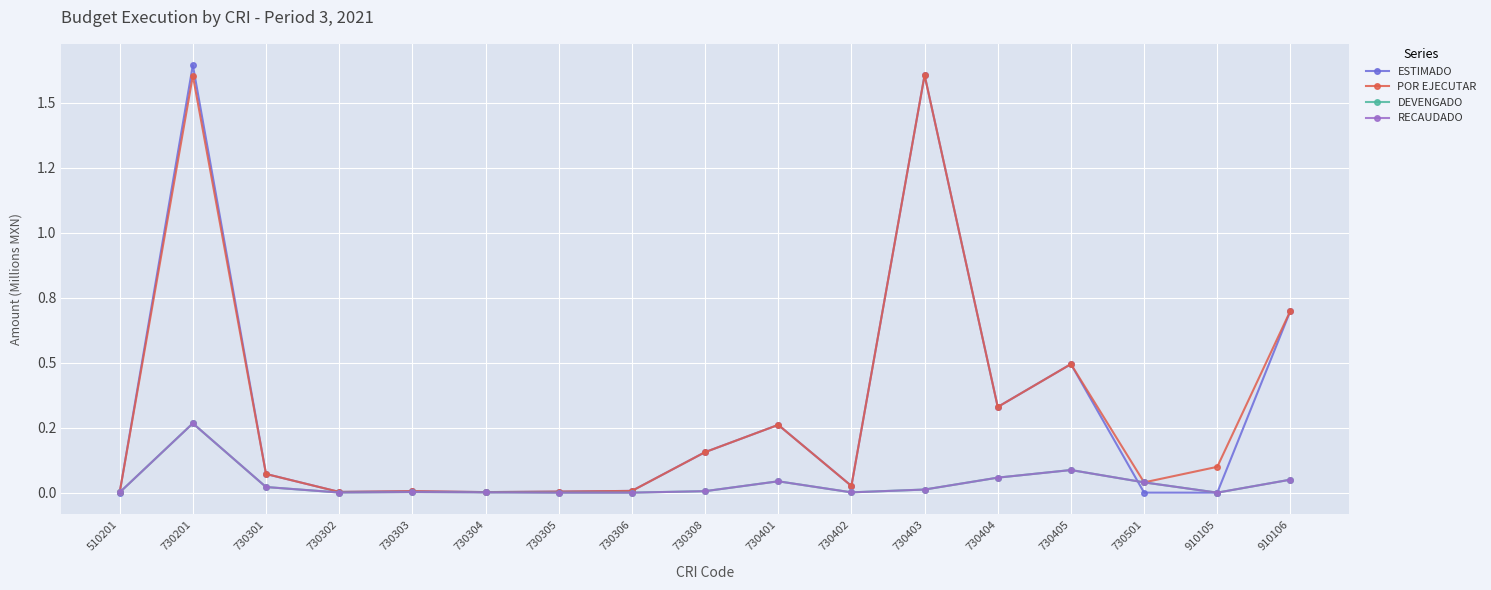

Does the chart have visible grid lines?

Yes